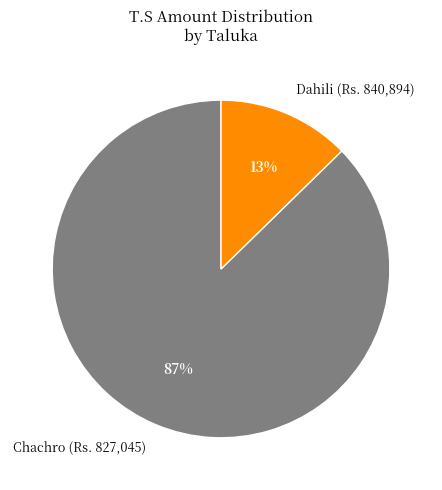

To the nearest percent, what portion does Chachro (Rs. 827,045) represent?

87%